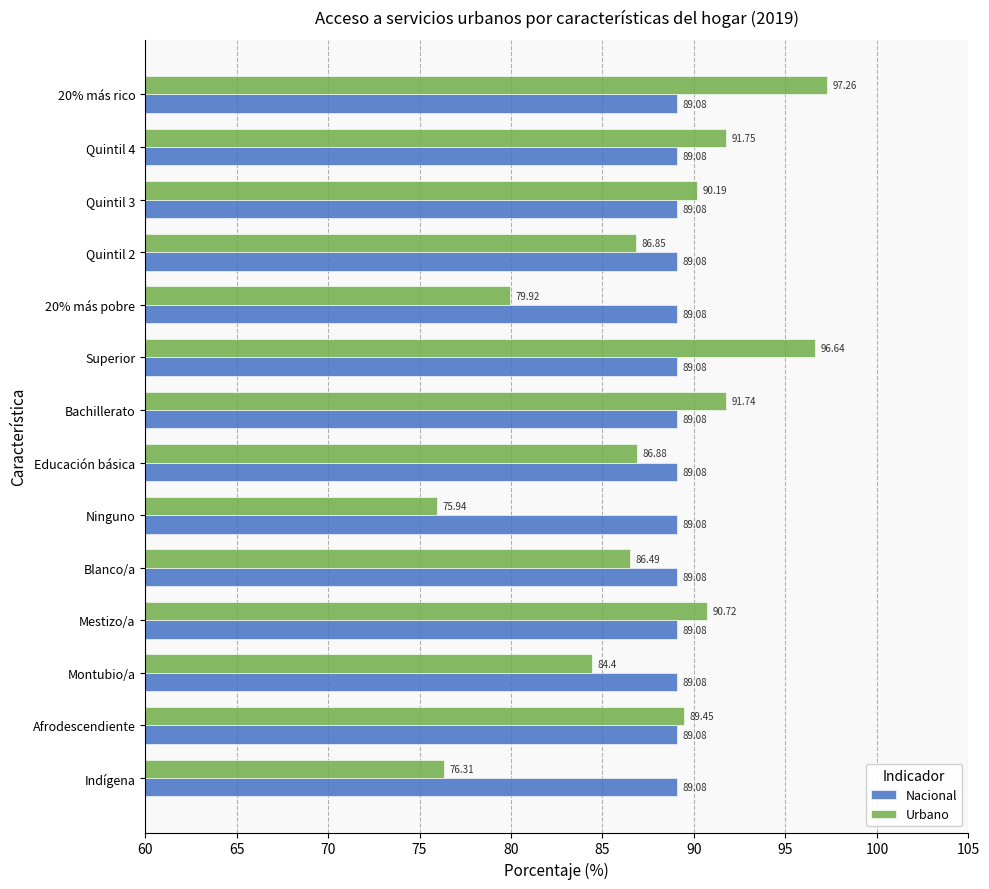

Count the number of categories in the chart.

14